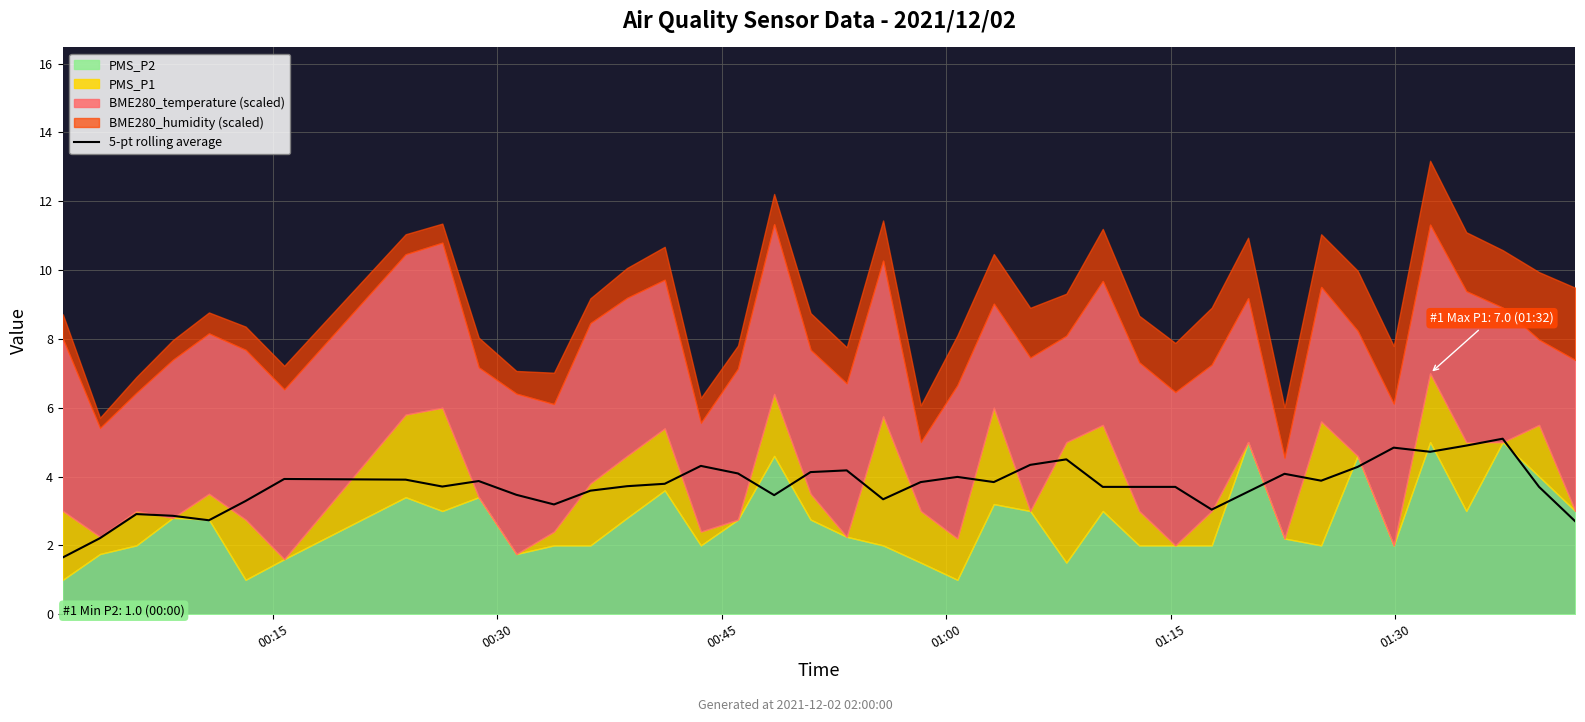

What is the average value?

3.7